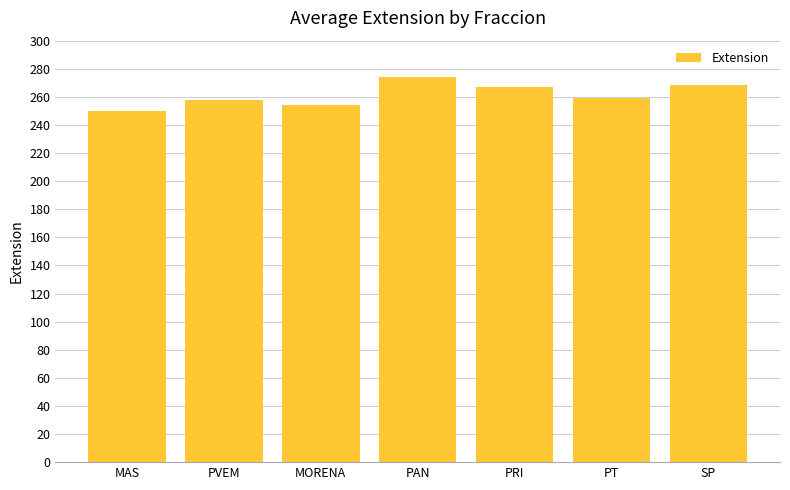

Which category has the lowest value across all series?

MAS